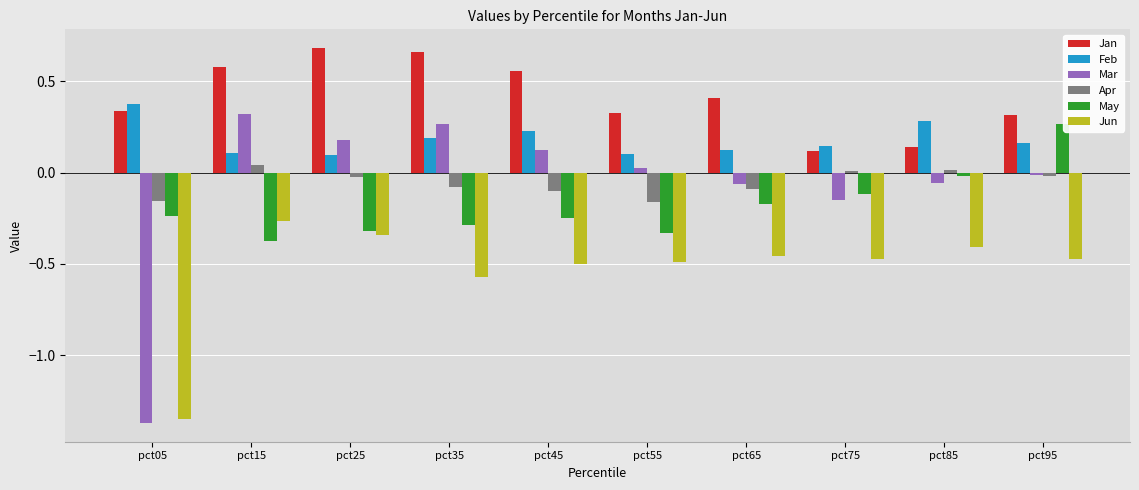

What is the difference between the maximum and second lowest values in the Mar series?

0.5